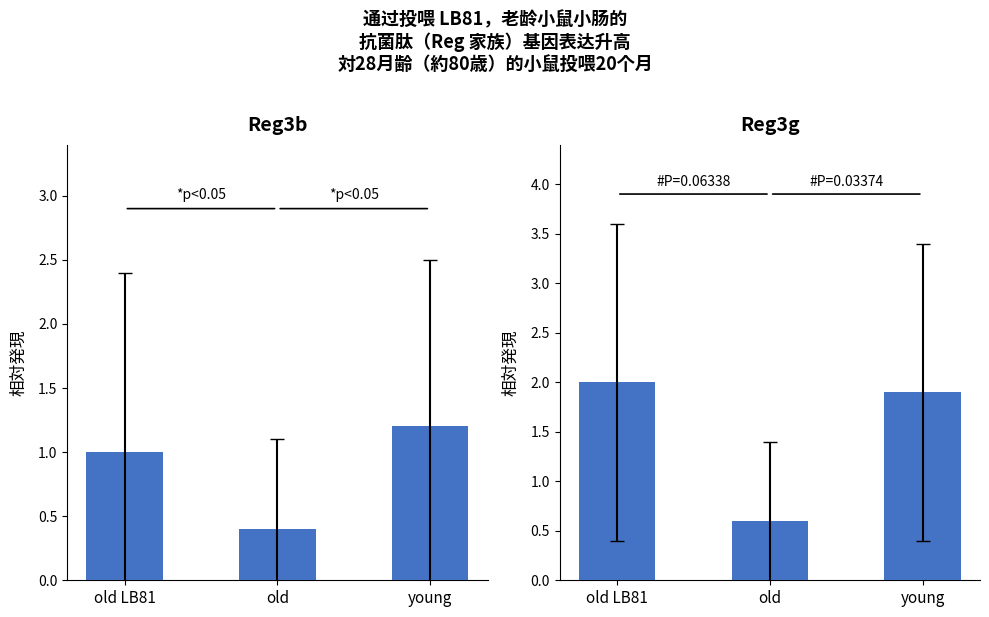

Does the chart contain stacked bars?

No